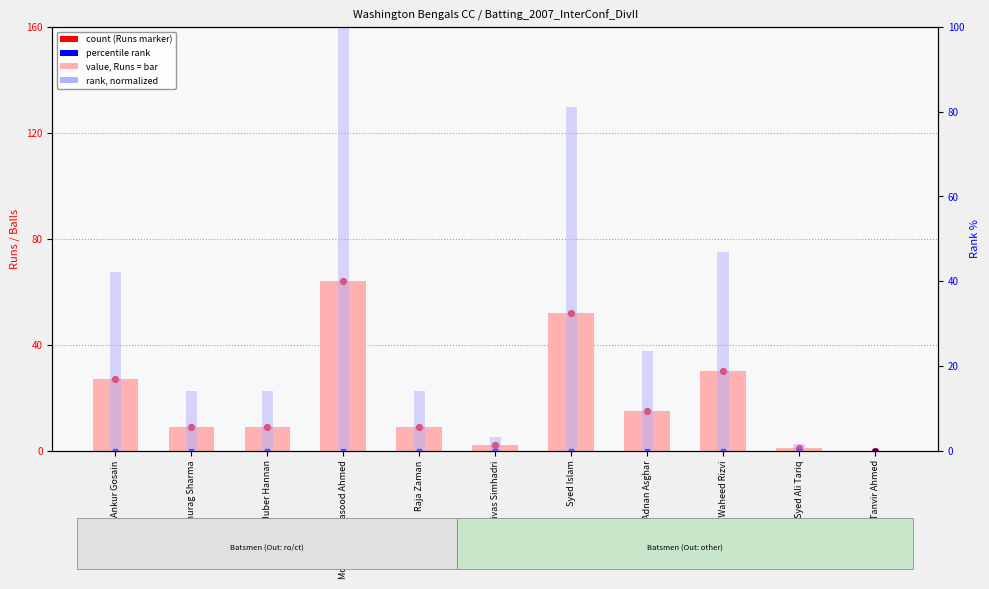

Which series has the widest spread of Y values?

rank, Detection Call = ABSENT